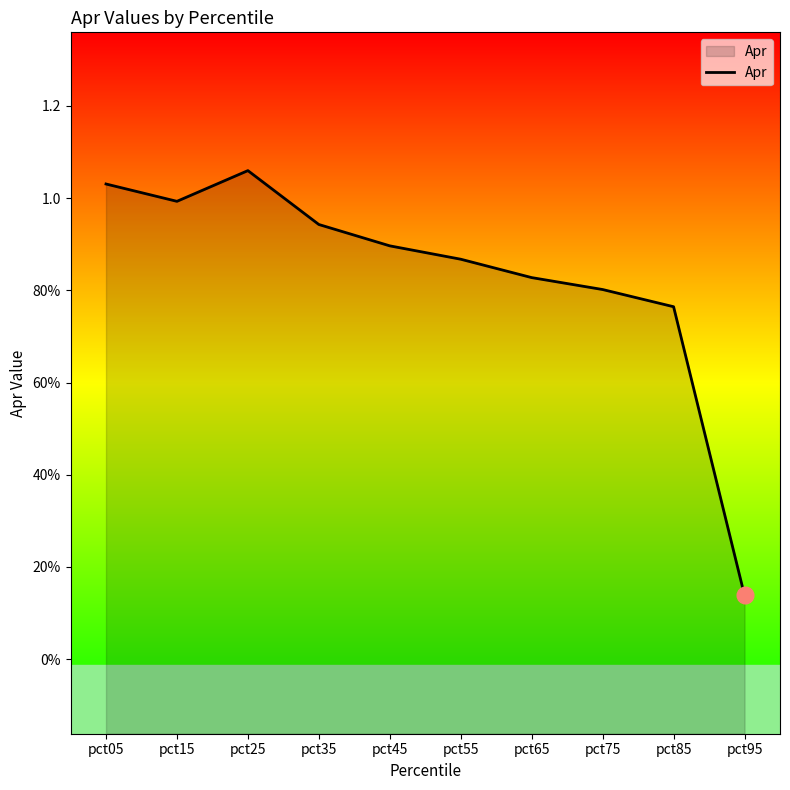

List the labels in order of value, largest first.

pct25, pct05, pct15, pct35, pct45, pct55, pct65, pct75, pct85, pct95